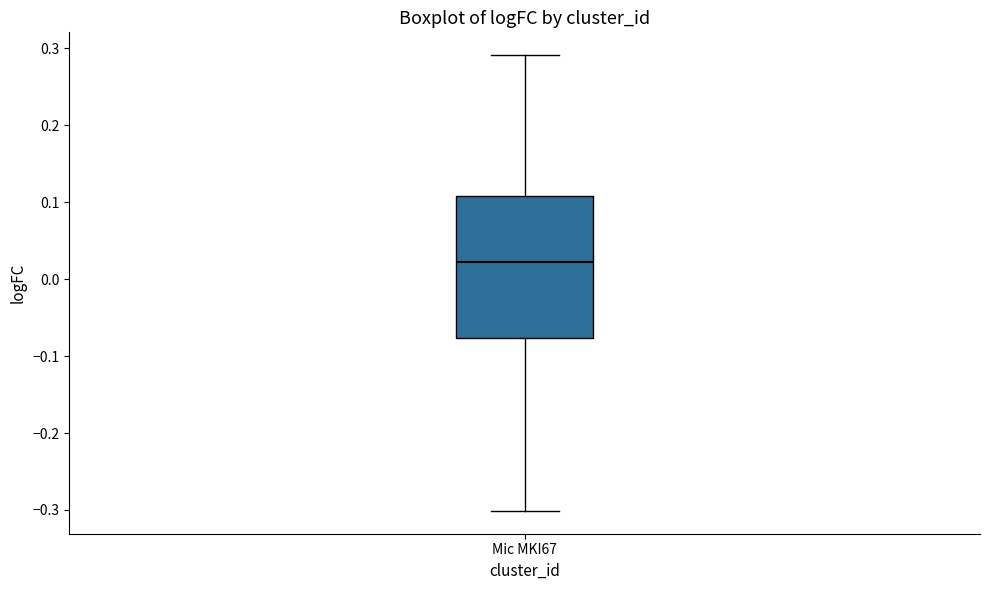

Where does the upper whisker of the box for Mic MKI67 end on the y-axis? The values are not printed on the chart, so give them approximately, as read against the axis.

0.29